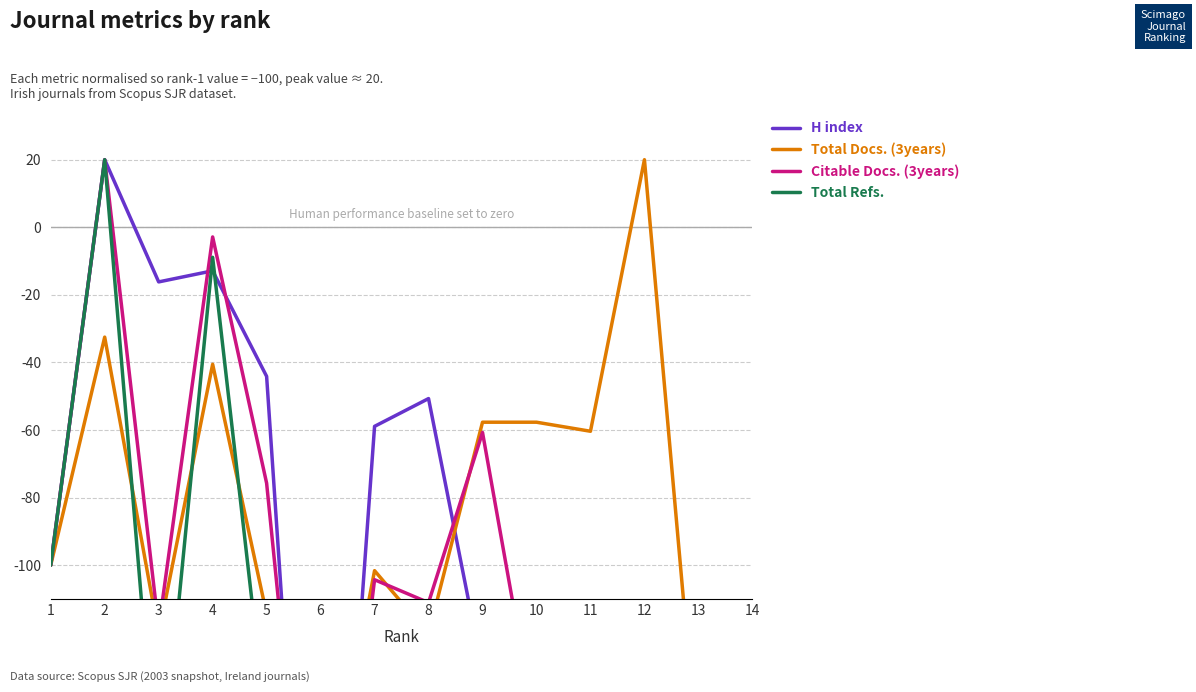

How many series are shown in this chart?

4